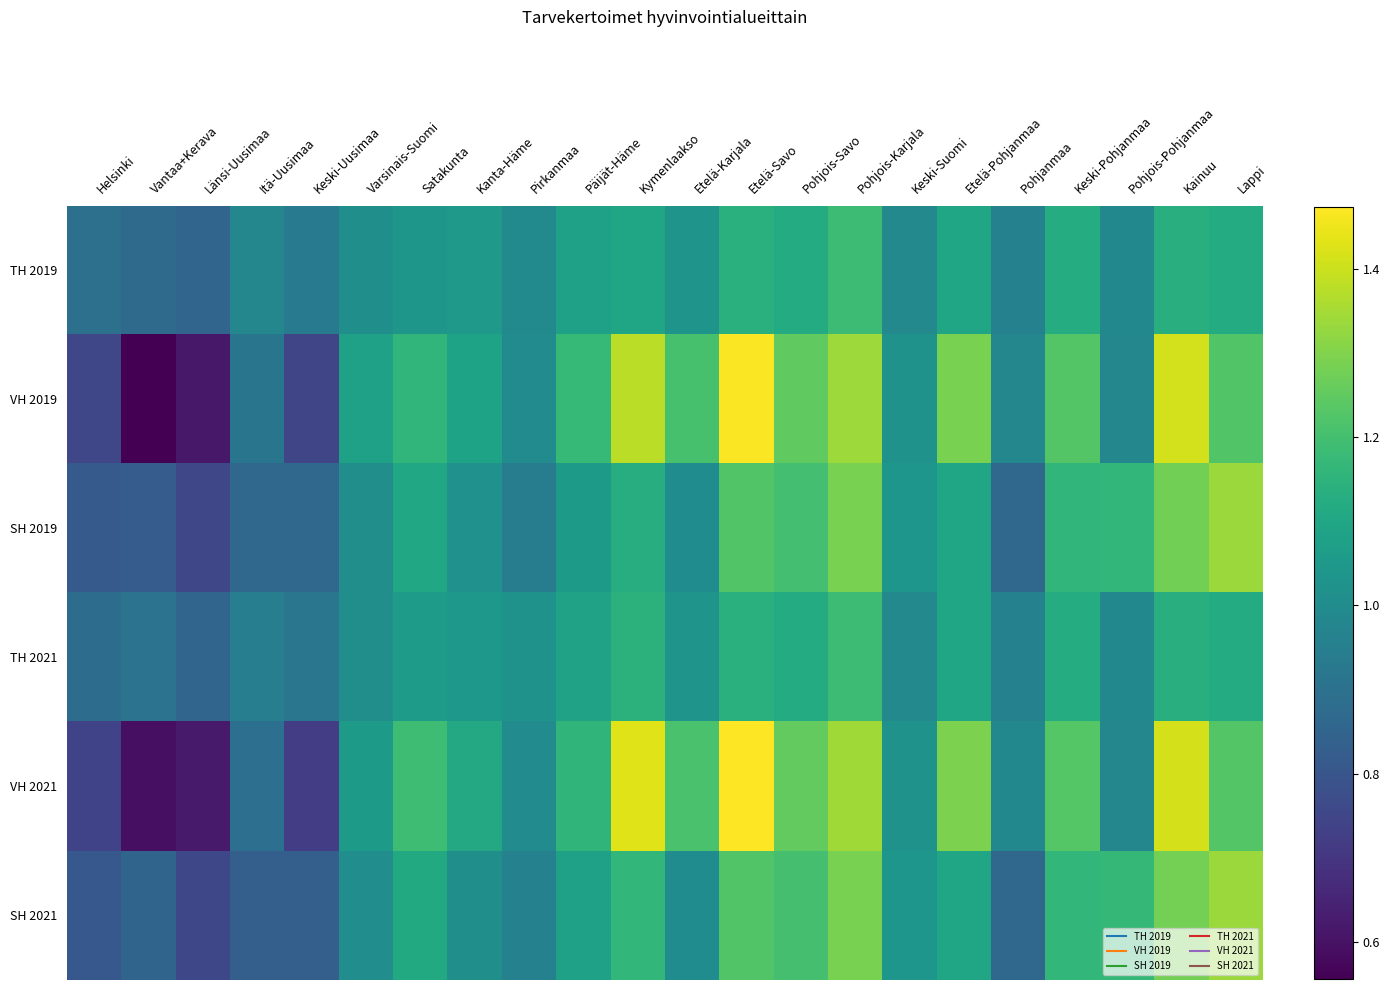

Rank the series by their maximum value, from highest to lowest.

VH 2021, VH 2019, SH 2021, SH 2019, TH 2019, TH 2021